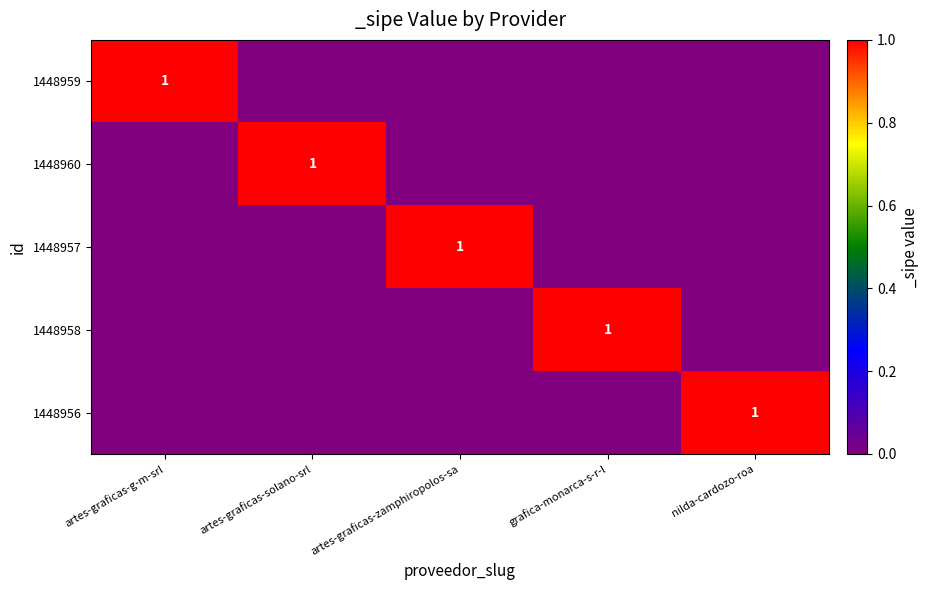

The 1448957 series shows 1 at artes-graficas-zamphiropolos-sa. True or false?

True